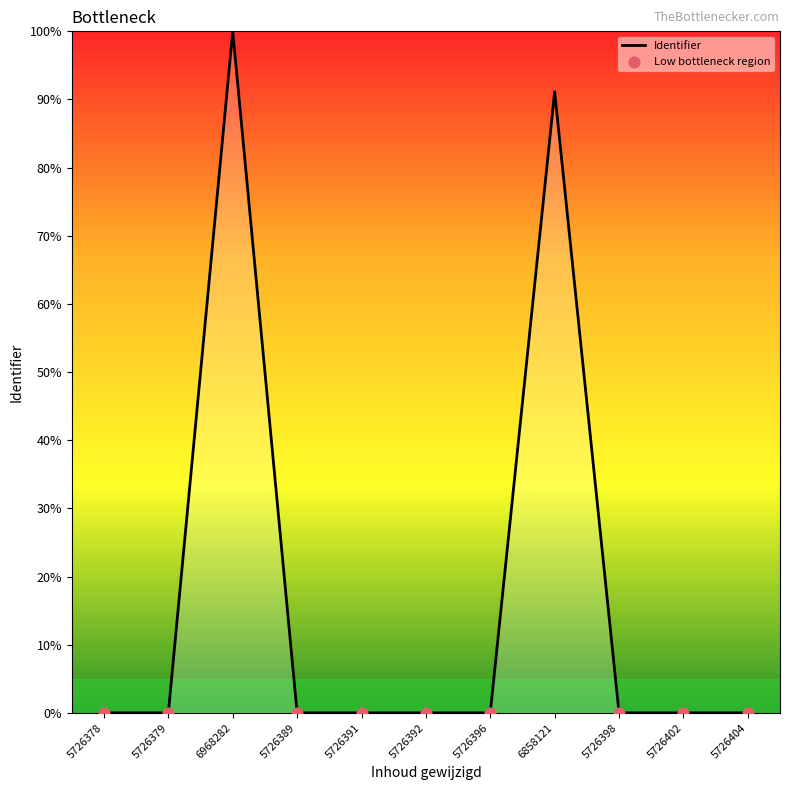

The chart shows a value of 0.0 at 5726404. True or false?

True